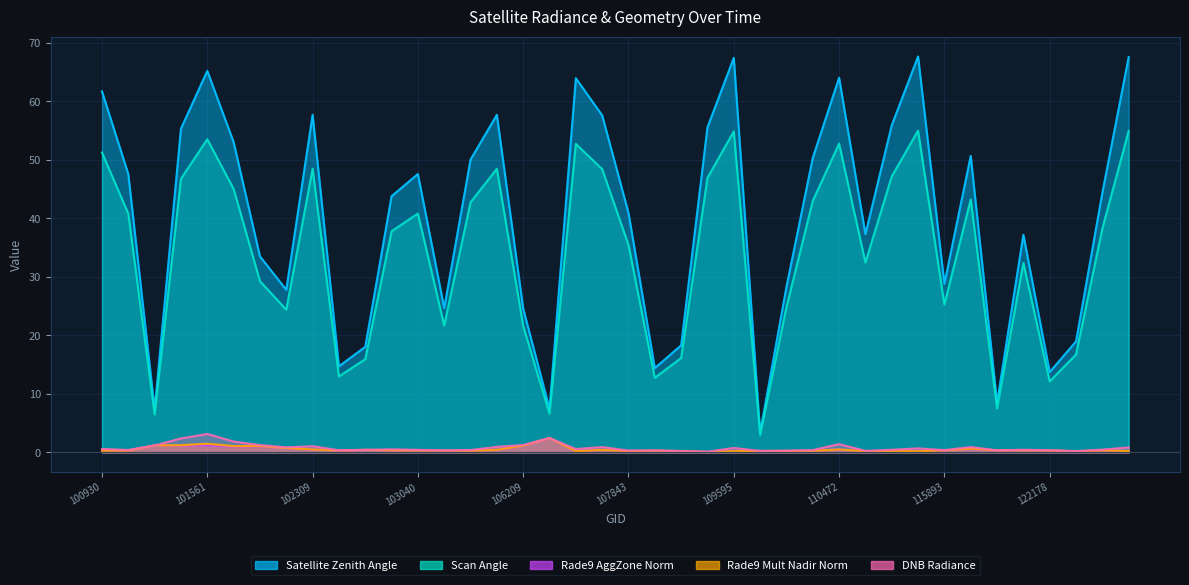

What is the minimum value shown in the chart?

0.1